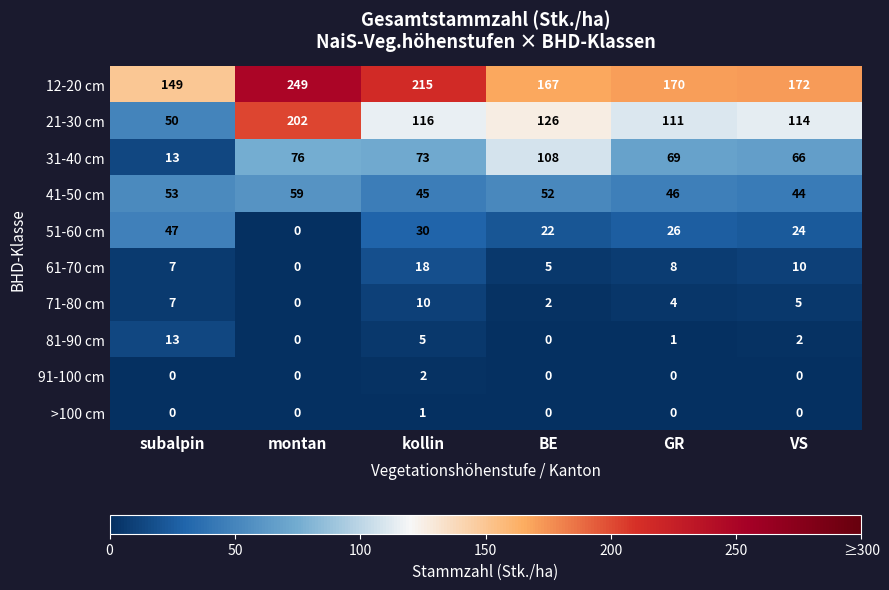

Where is 31-40 cm nearest to the value 60?

VS